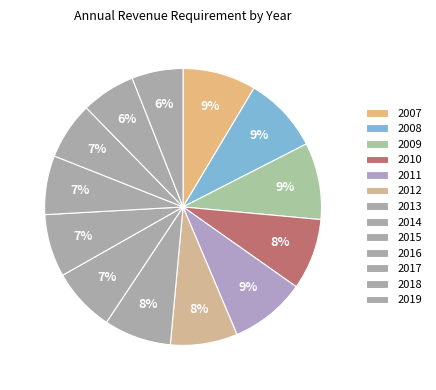

To the nearest percent, what portion does 2016 represent?

7%